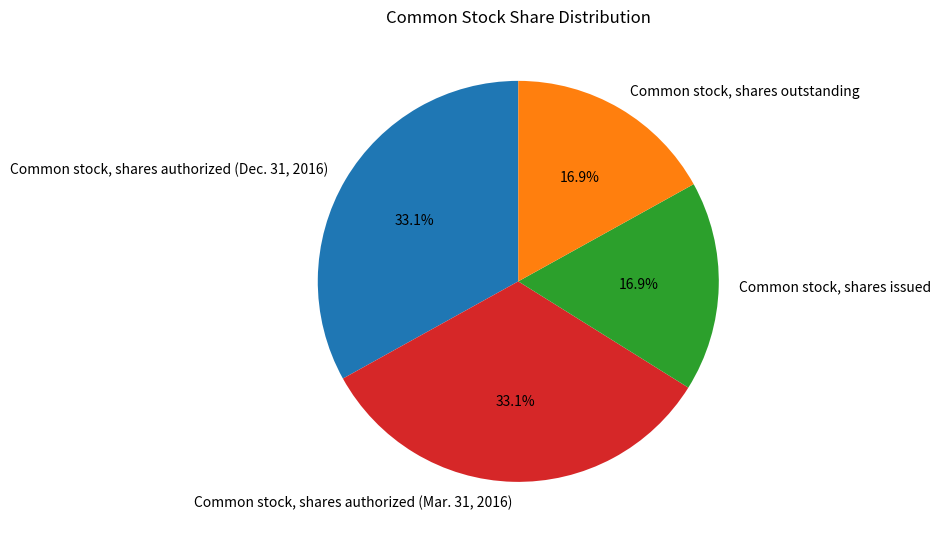

How many segments does this pie chart have?

4